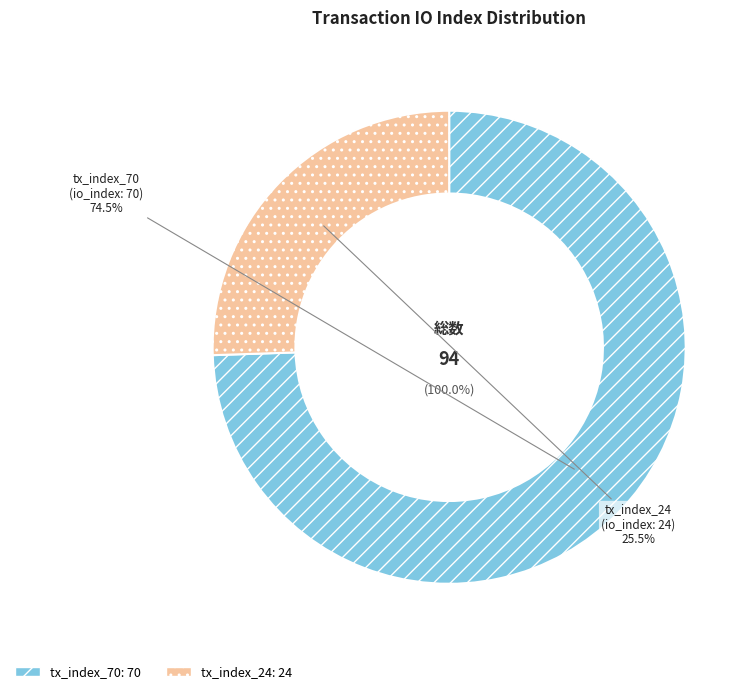

What percentage is NOT represented by tx_index_70?

25.5%